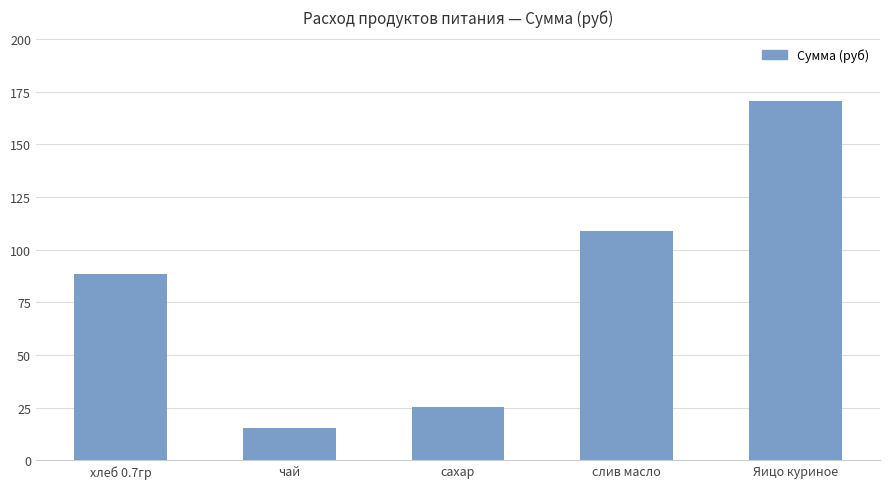

What is the label of the 3rd bar from the left?

сахар